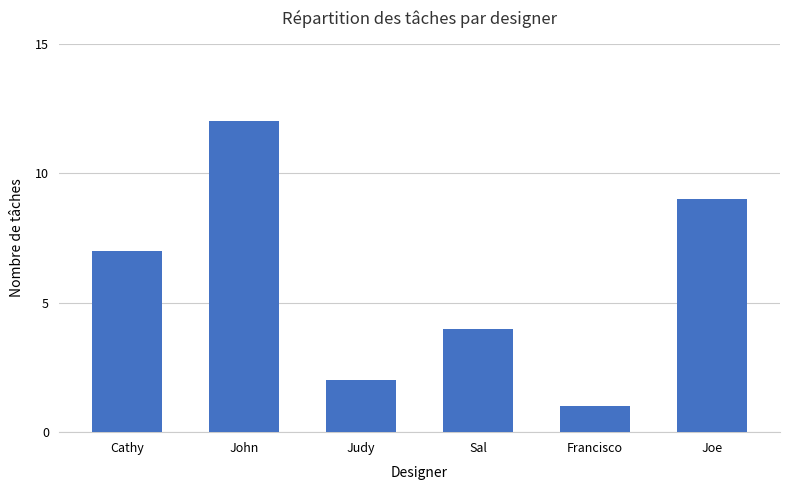

Are the bars horizontal?

No